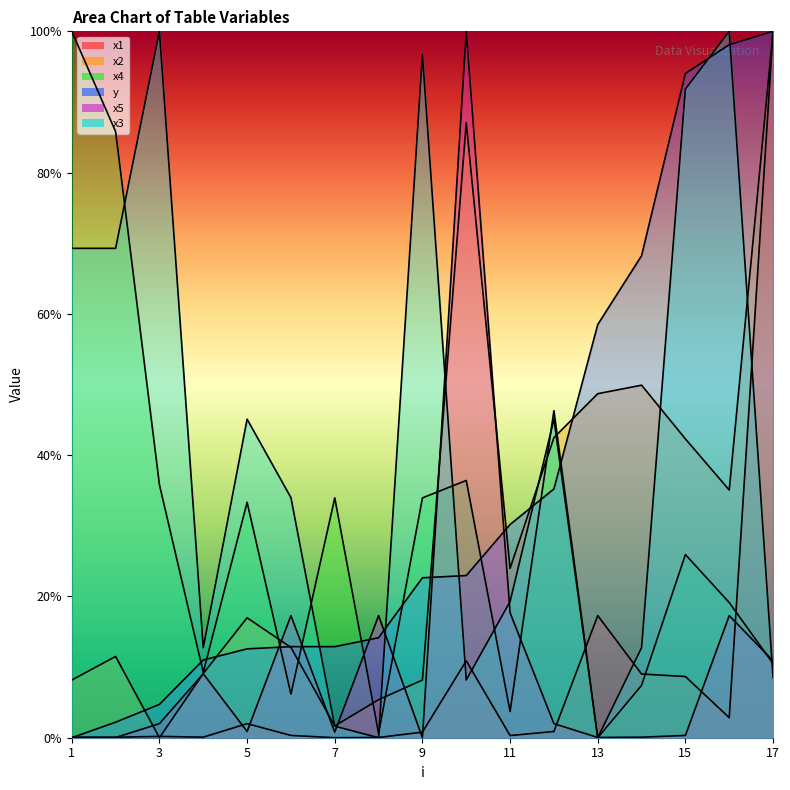

What are all the series names shown in the legend?

x1, x2, x4, y, x5, x3